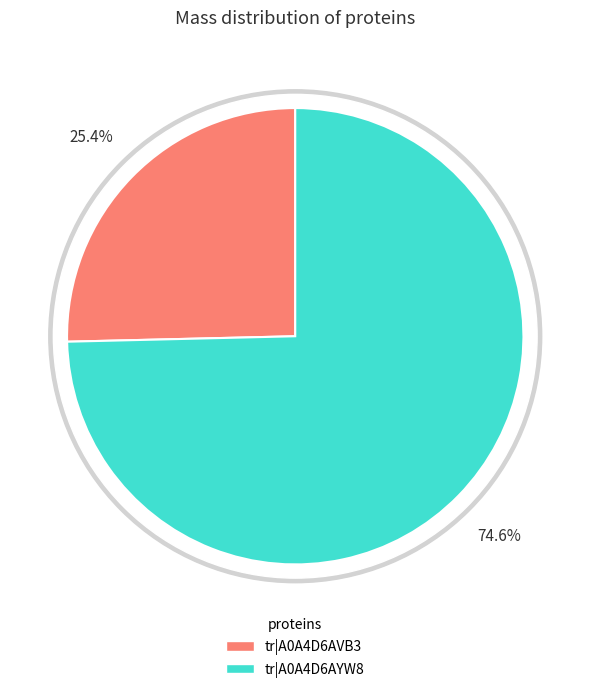

To the nearest percent, what is the difference between the largest and smallest slice percentages?

49%